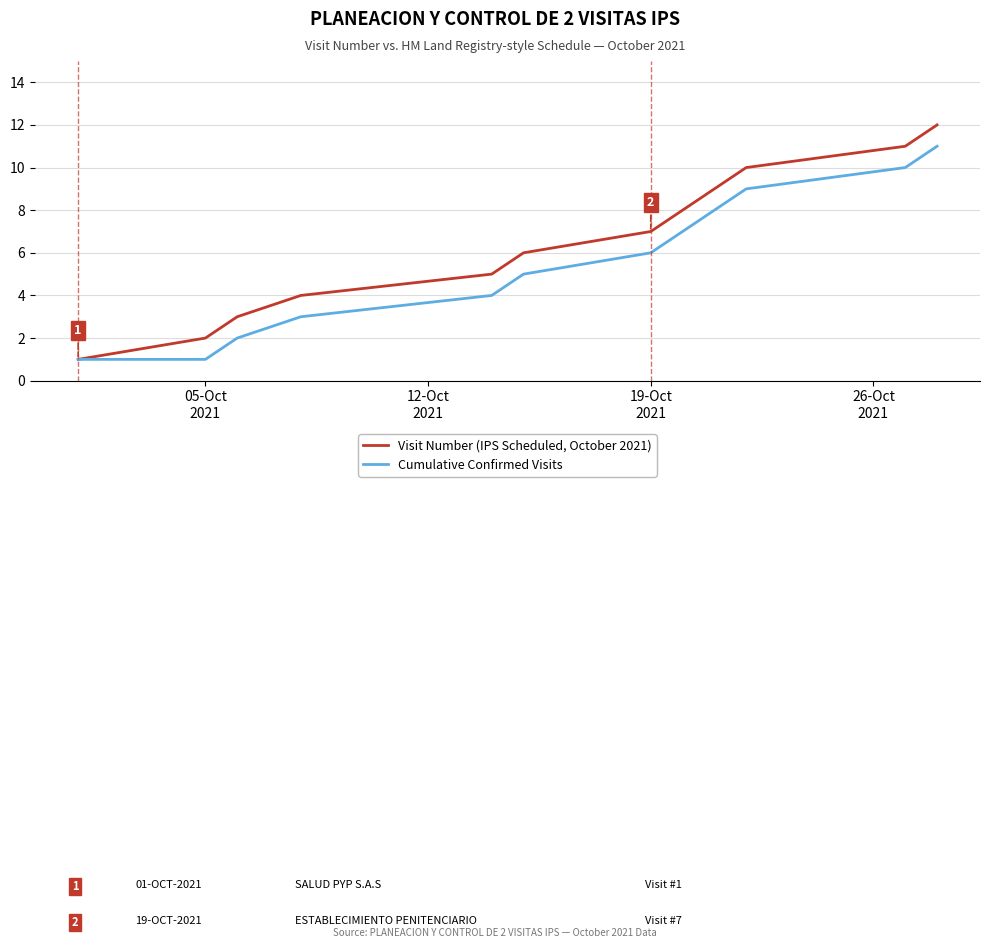

List the series in order of their overall mean, lowest first.

Cumulative Confirmed Visits, Visit Number (IPS Scheduled, October 2021)